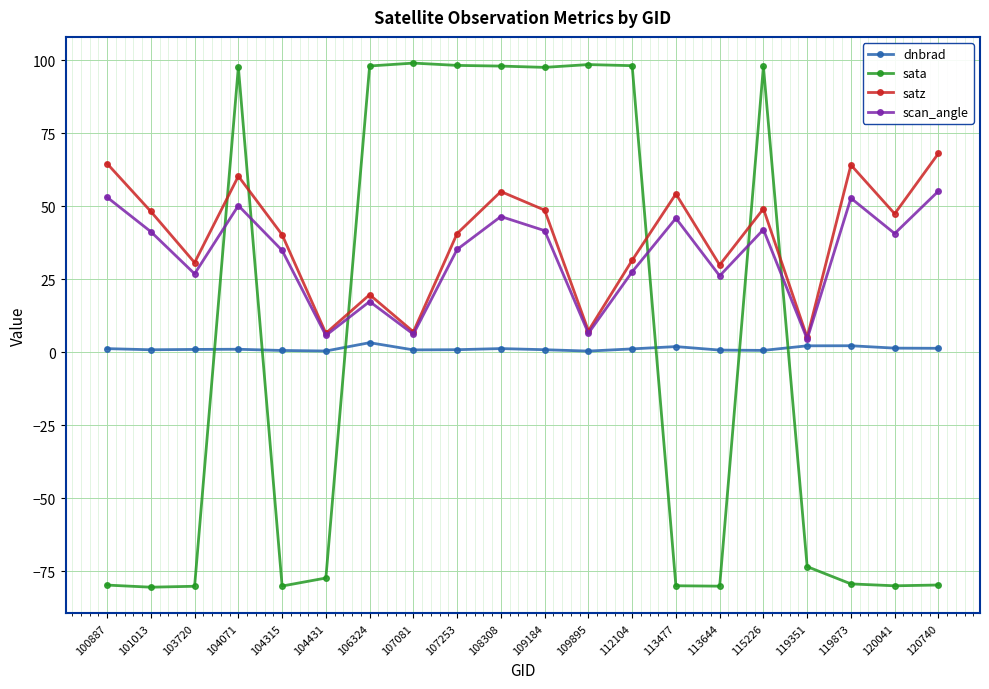

What is the value of the scan_angle point at the 17th from the left?

4.5